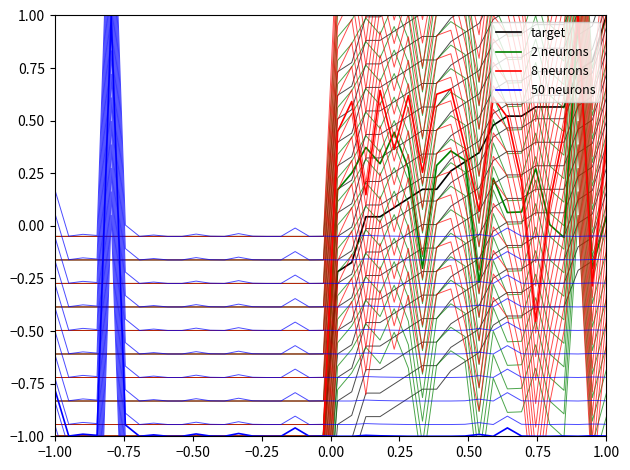

Rank the series by their maximum value, from highest to lowest.

target, 2 neurons, 8 neurons, 50 neurons